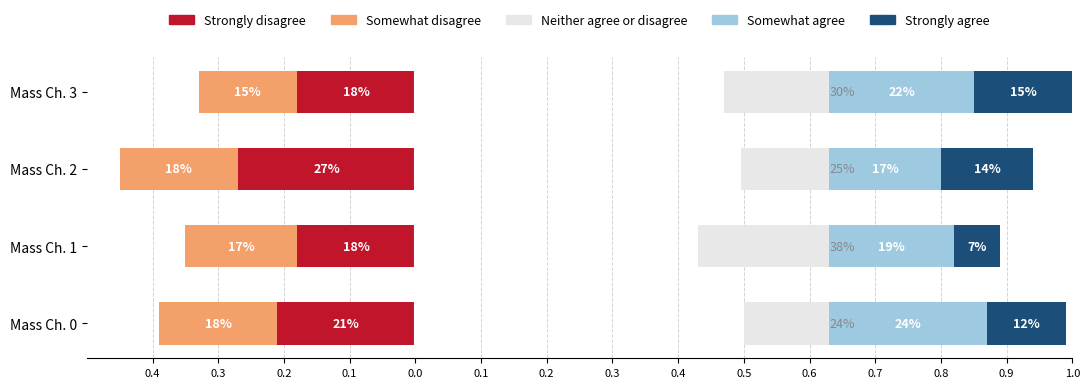

What is the highest value of the Strongly disagree series?

-0.2